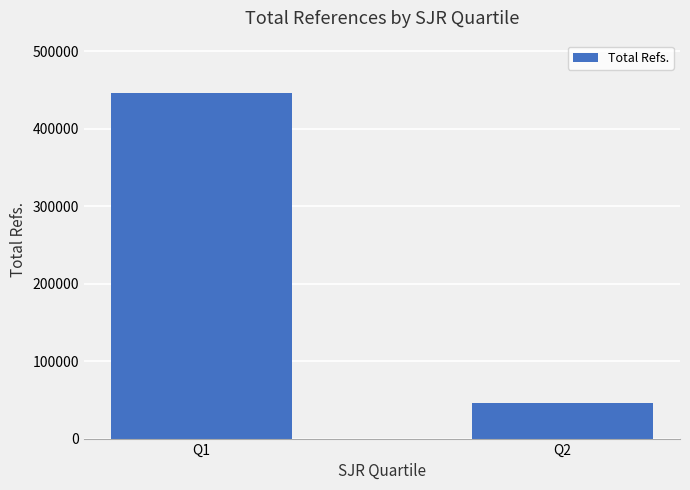

Reading left to right, what are all the values shown in this chart?

446440	45309